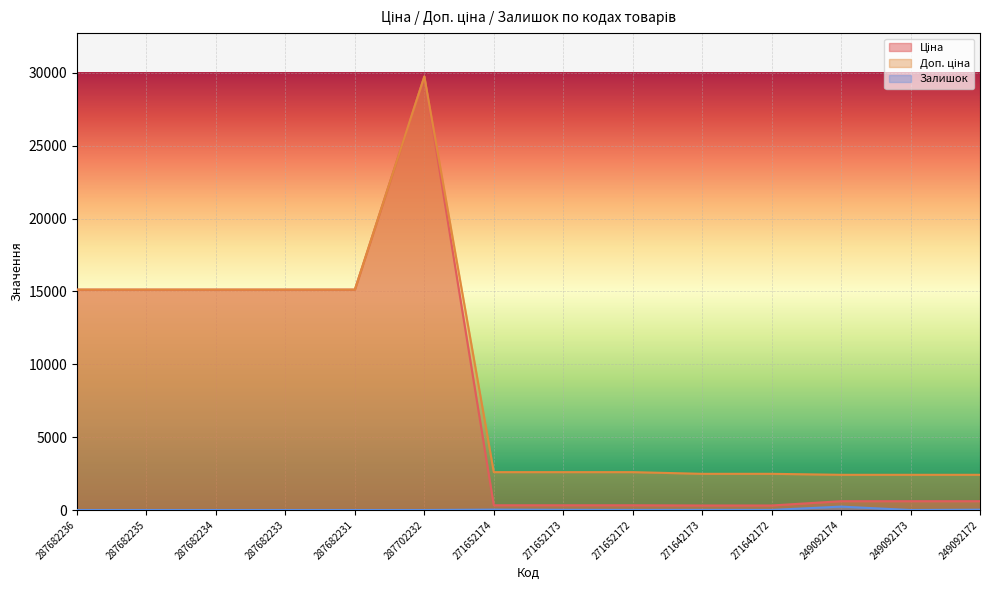

Rank the series at 249092174 from highest to lowest value.

Доп. ціна, Ціна, Залишок